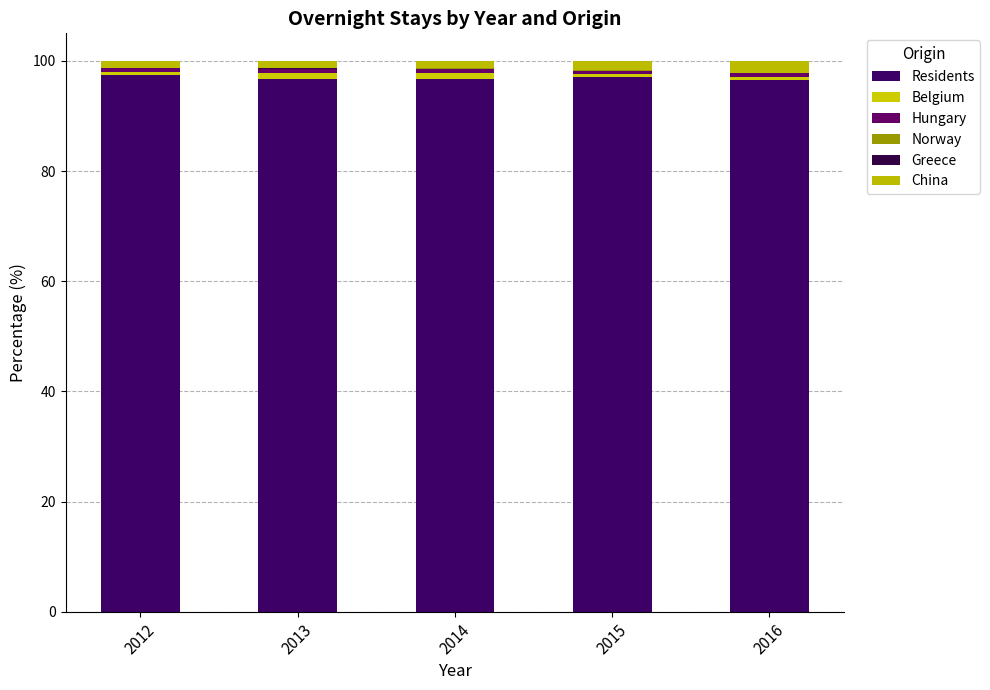

What is the difference between the second highest and second lowest values in the China series?

0.3